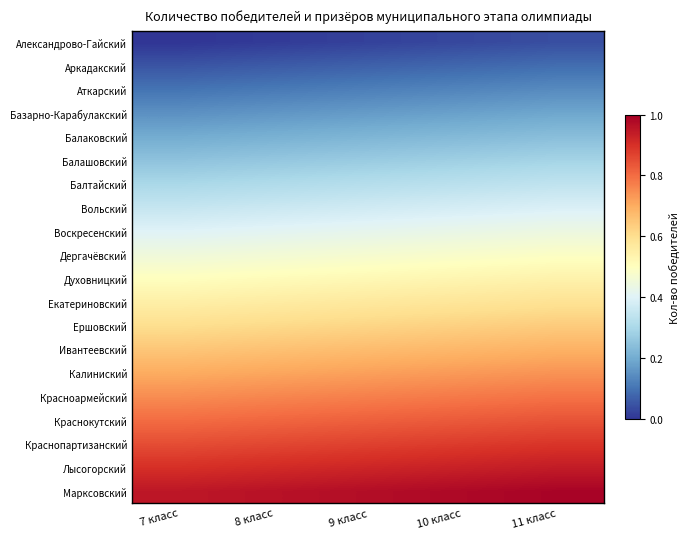

Which category has the highest value across all series?

11 класс